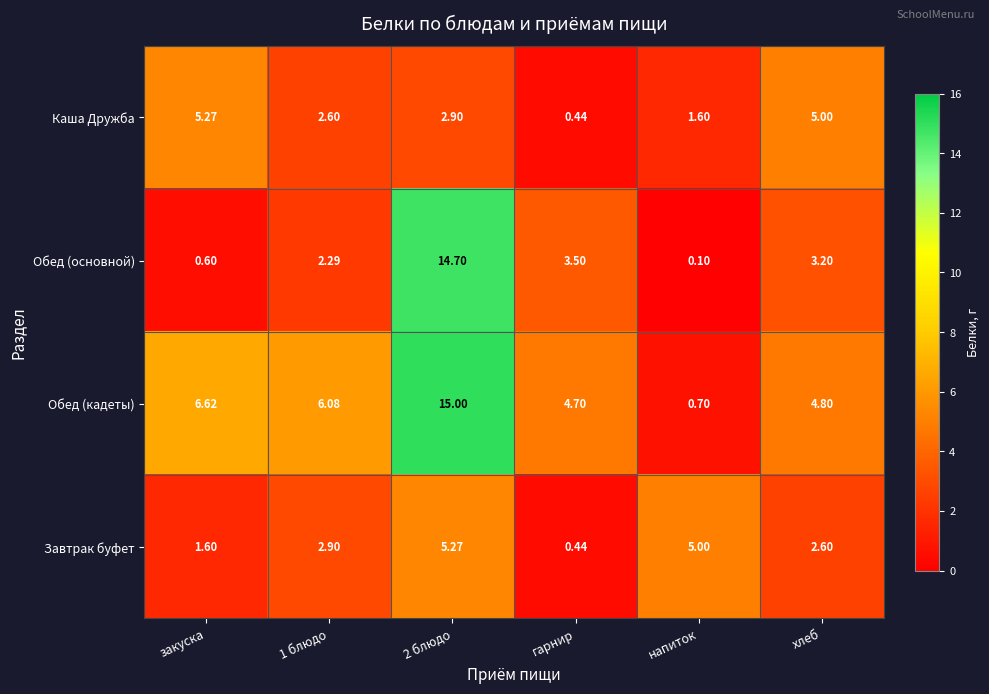

How many values in the Обед (кадеты) series are below 6?

3